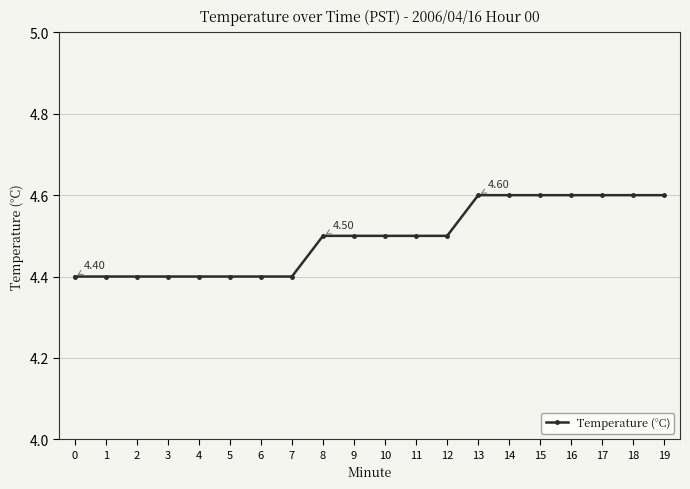

Reading left to right, list all the values displayed in this chart.

0=4.4	1=4.4	2=4.4	3=4.4	4=4.4	5=4.4	6=4.4	7=4.4	8=4.5	9=4.5	10=4.5	11=4.5	12=4.5	13=4.6	14=4.6	15=4.6	16=4.6	17=4.6	18=4.6	19=4.6